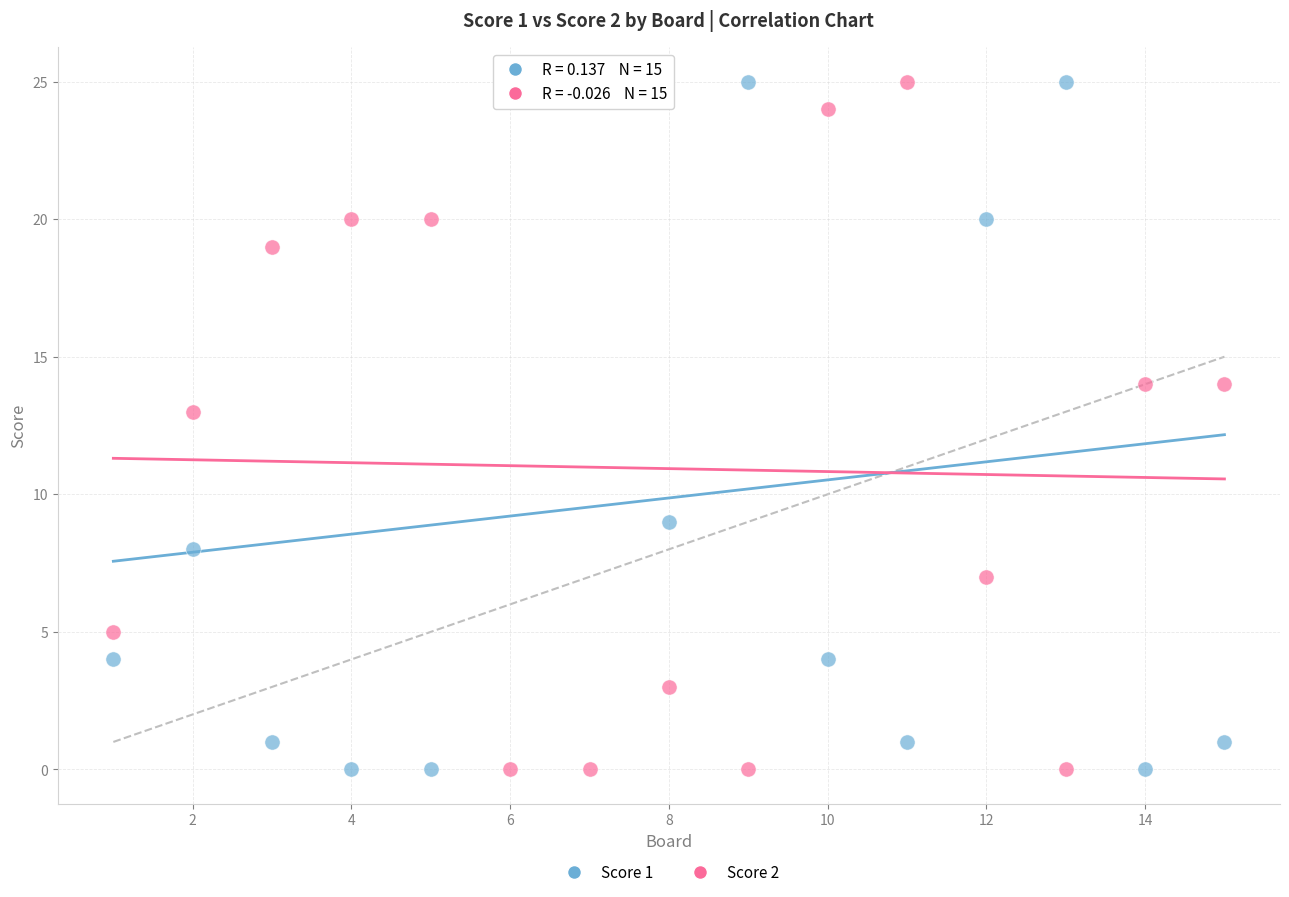

What is the X range (max minus min) for the scatter plot?

14